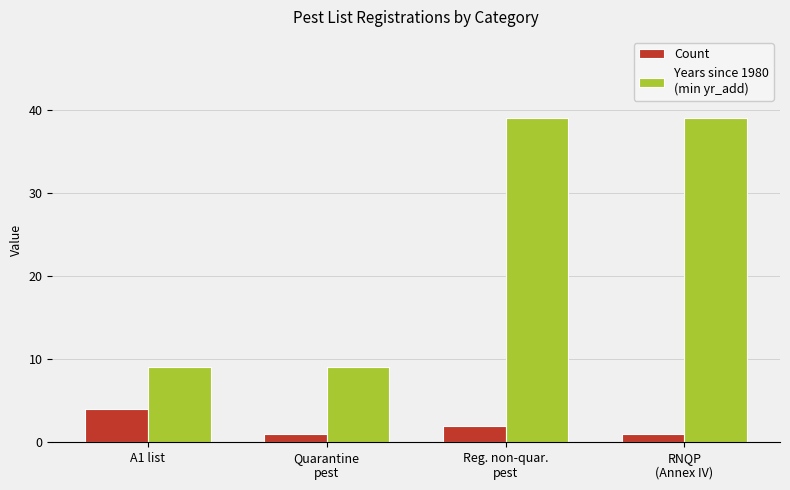

What is the greatest value displayed?

39